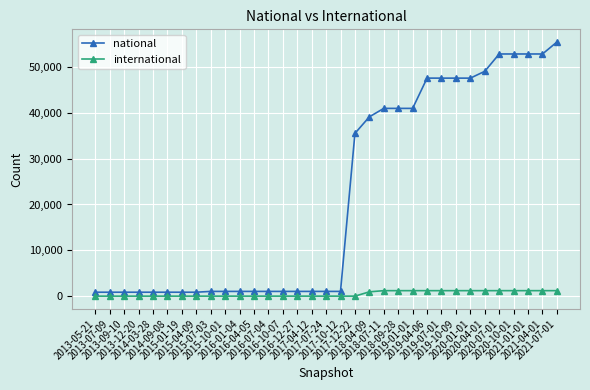

Is it true that international equals 3 at 2016-01-04?

True